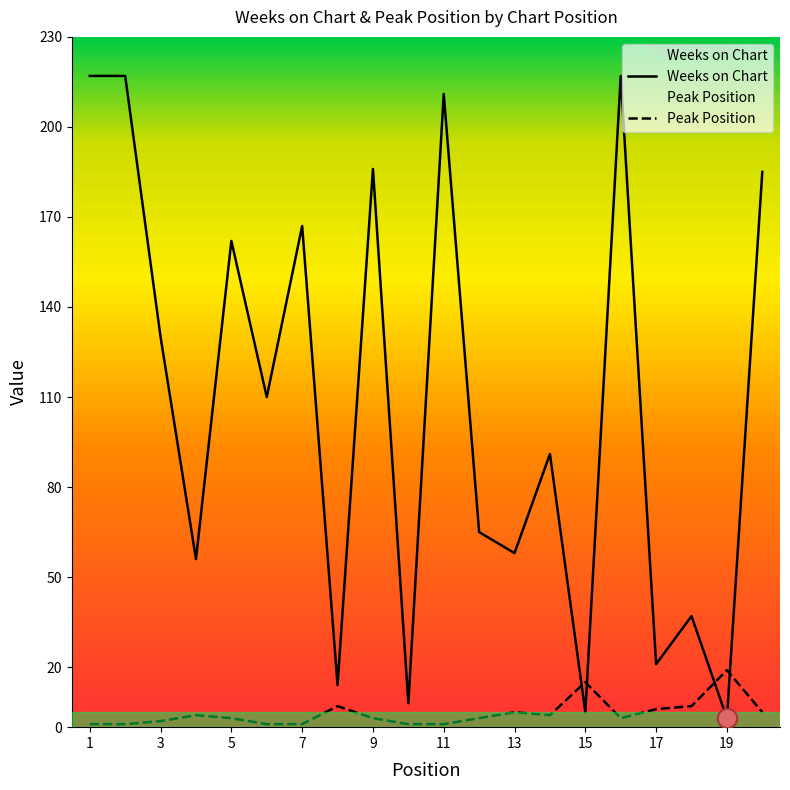

What is the total value across all series at 17?

27